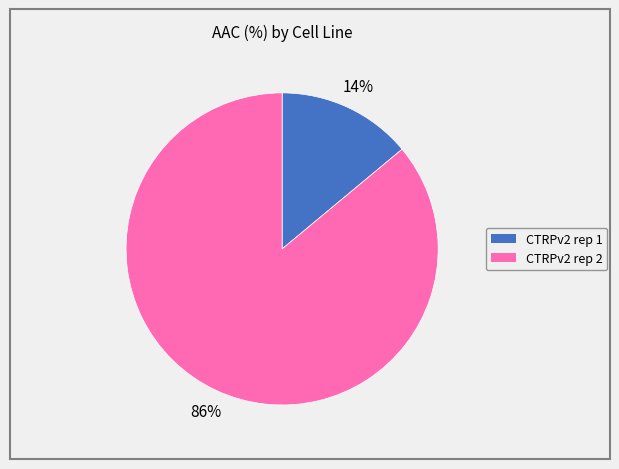

How many segments does this pie chart have?

2